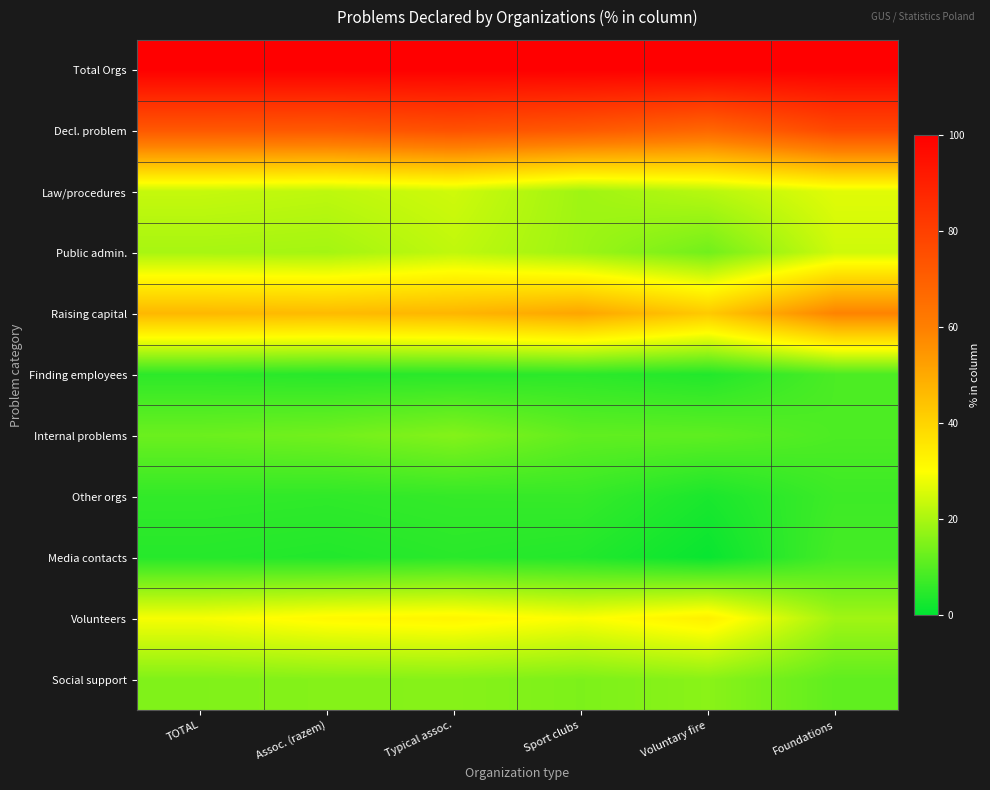

At how many categories does at least one series exceed 59?

6